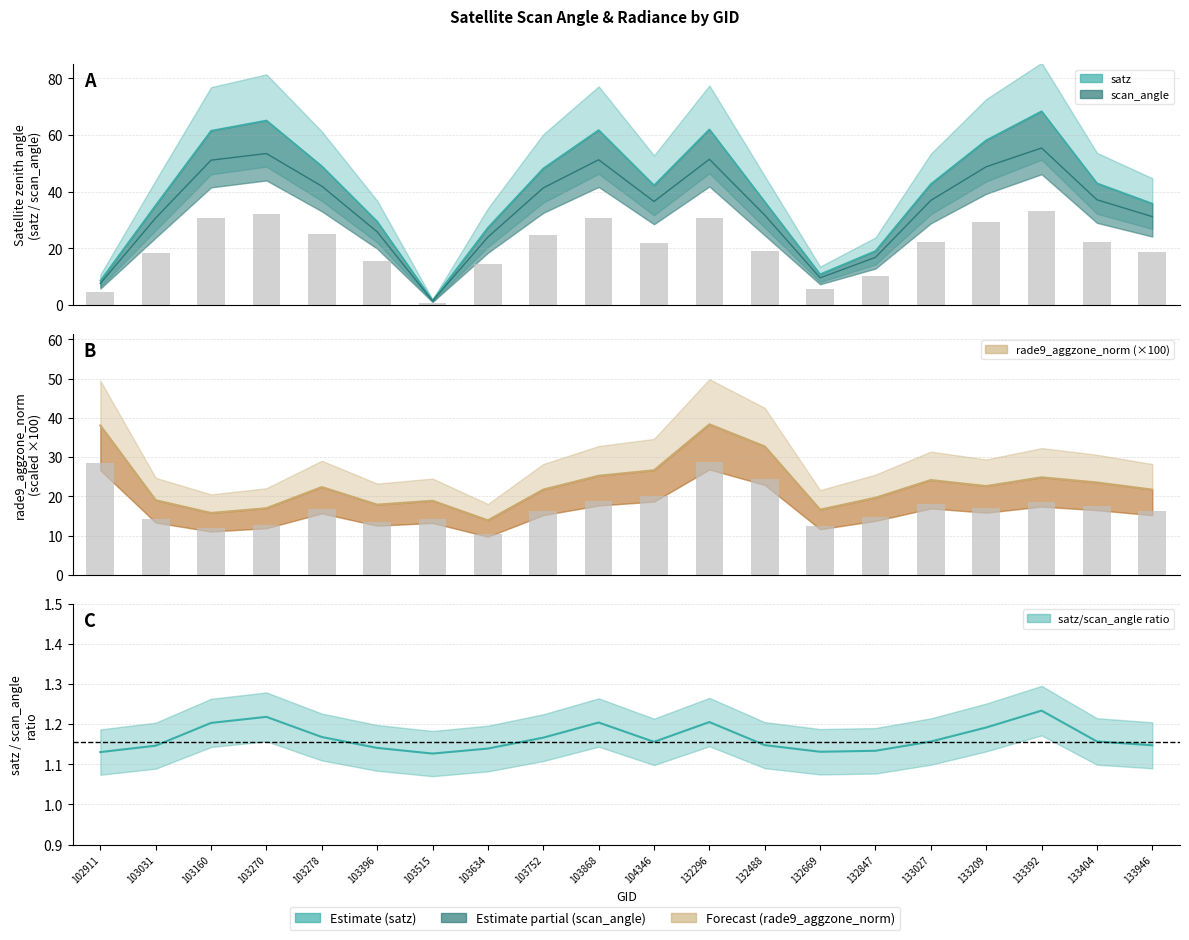

How many data points in rade9_aggzone_norm are above 22?

10